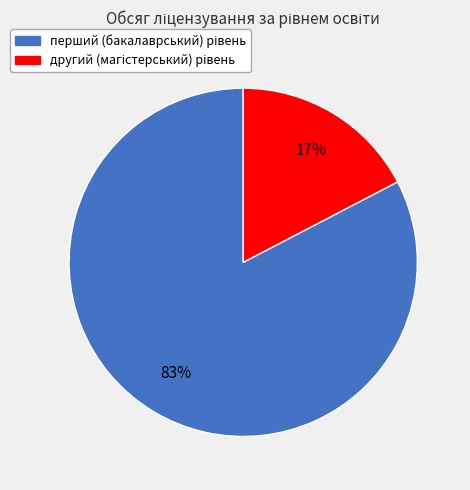

Is there a majority slice in this chart?

Yes